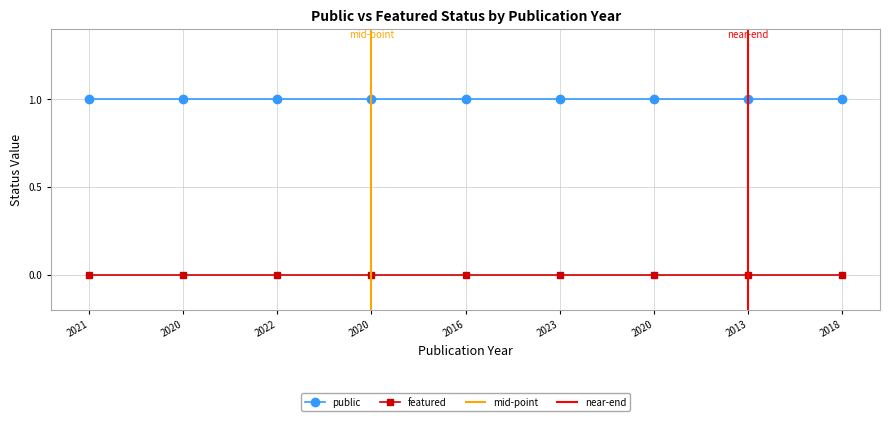

The featured series shows 0 at 2020. True or false?

True